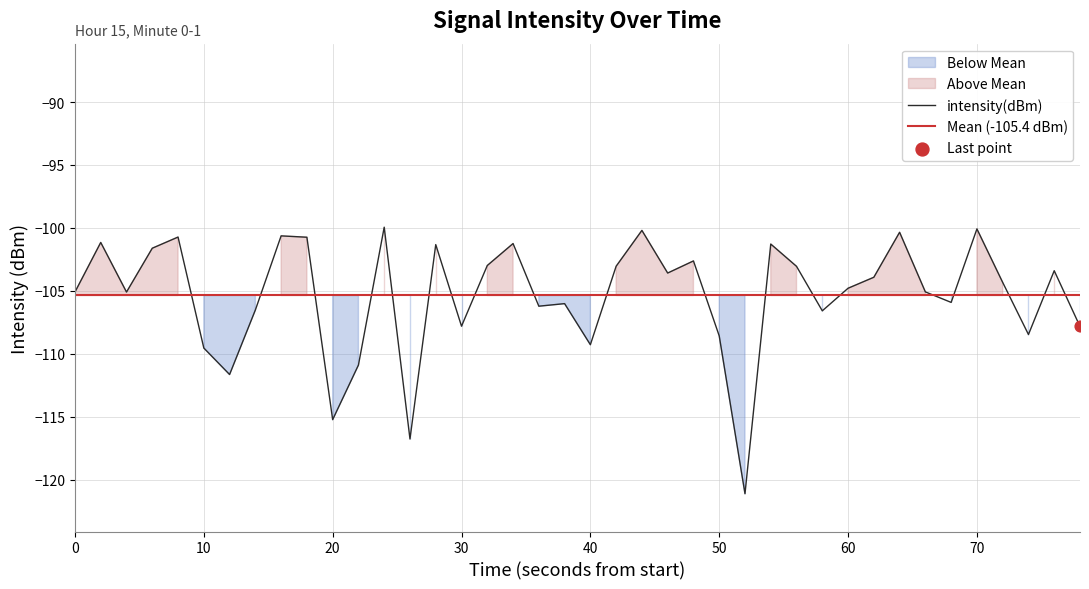

The intensity(dBm) series shows -27.9 at 70. True or false?

False